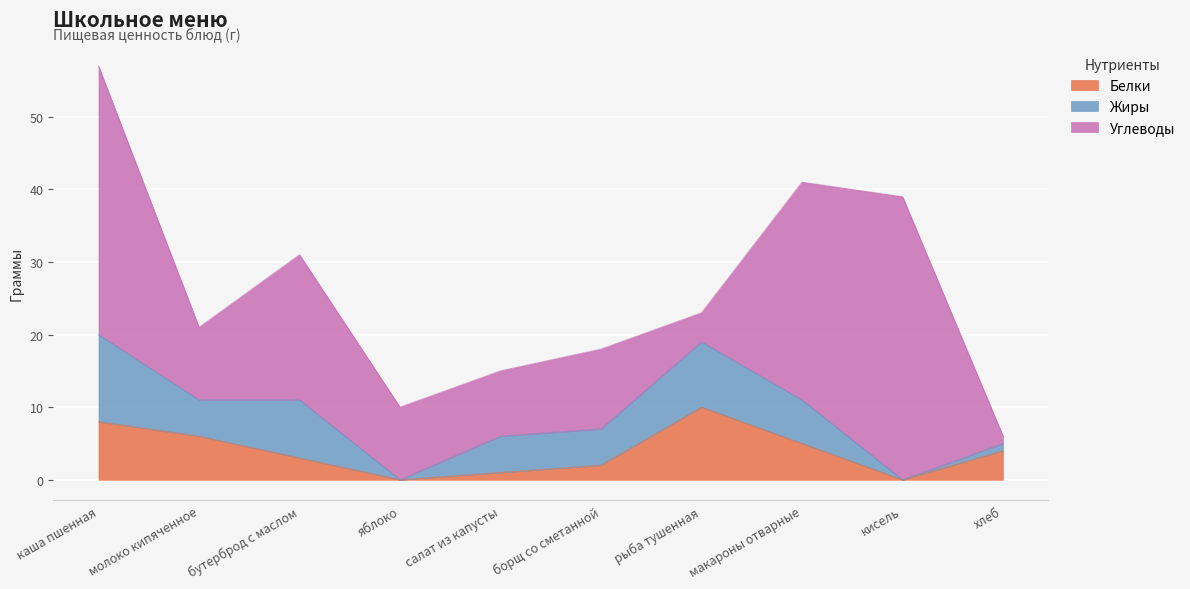

What is the label of the 8th point from the left?

макароны отварные